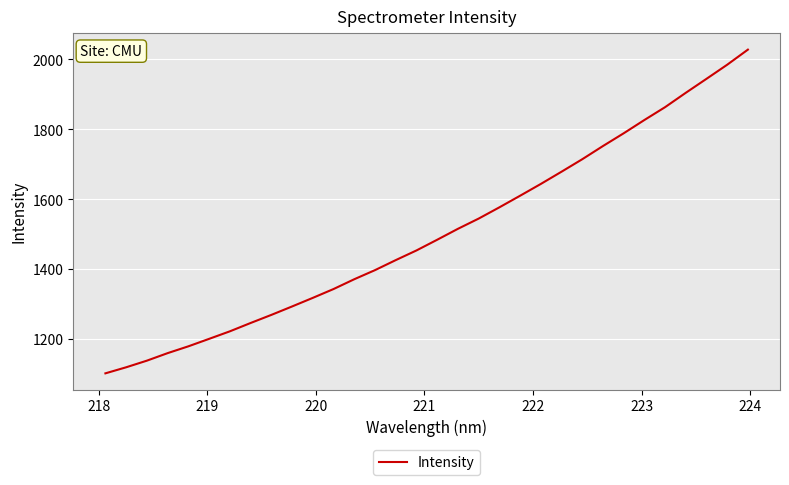

What is the maximum value shown in the chart?

2028.1